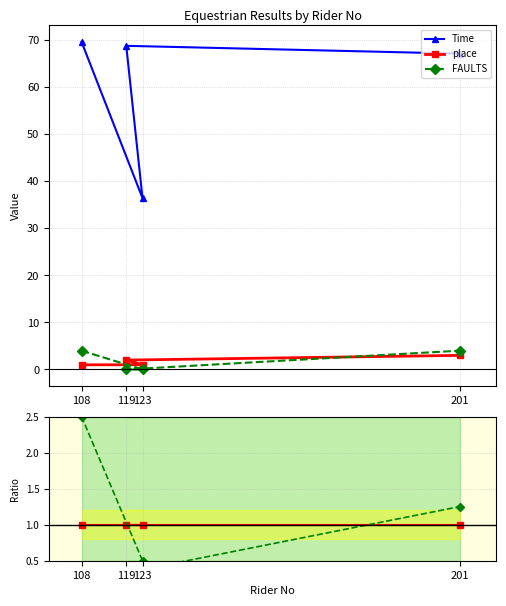

Reading left to right, extract all data points from this chart.

Time: 108=69.7	123=36.4	119=68.8	201=67.1
place: 108=1.0	123=1.0	119=2.0	201=3.0
FAULTS: 108=4.0	123=0.0	119=0.0	201=4.0
place ratio: 108=1.0	123=1.0	119=1.0	201=1.0
faults ratio: 108=2.5	123=0.5	119=0.3	201=1.2